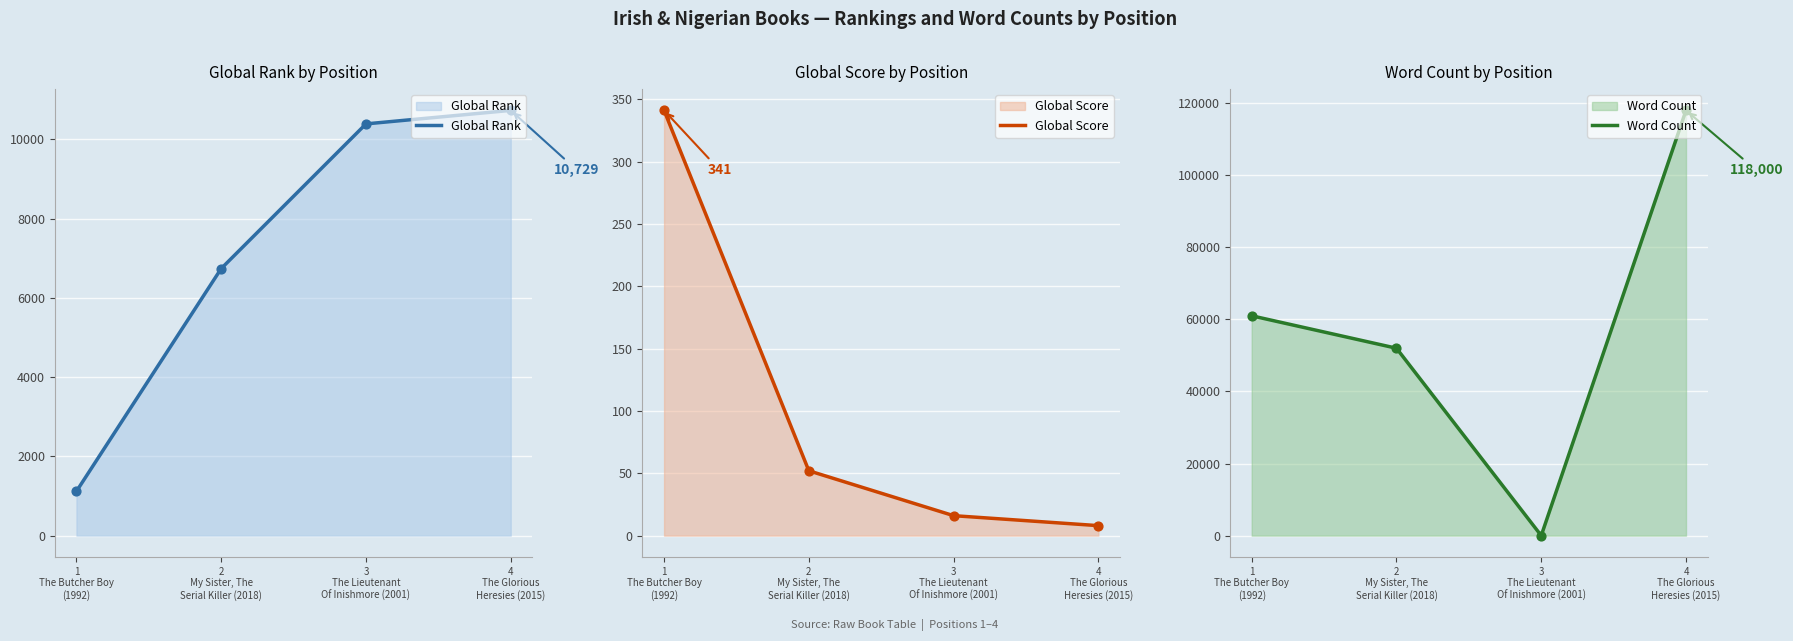

Which series contains the highest Y value?

Word Count